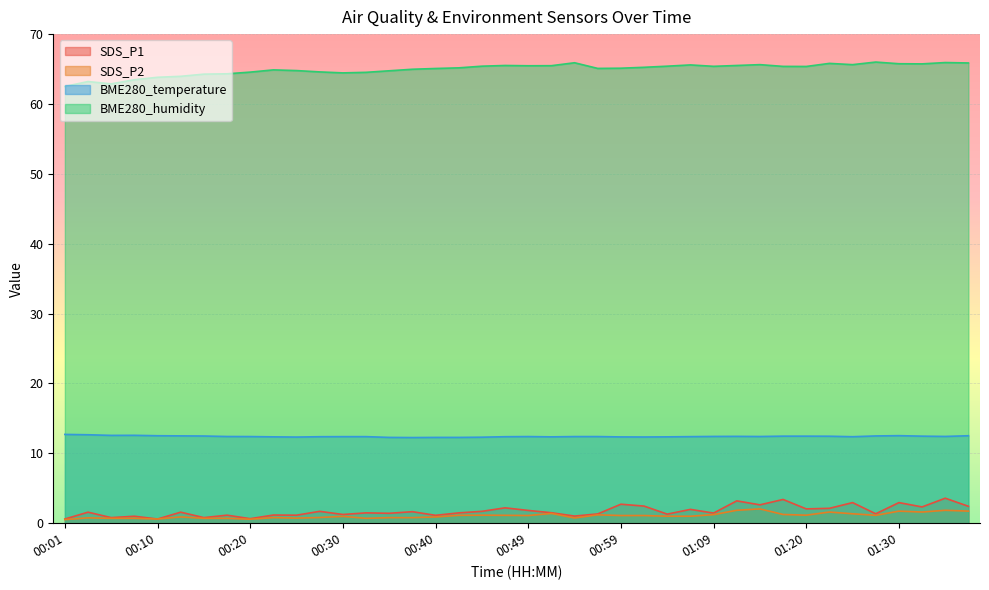

What position from the left is 01:25?

35